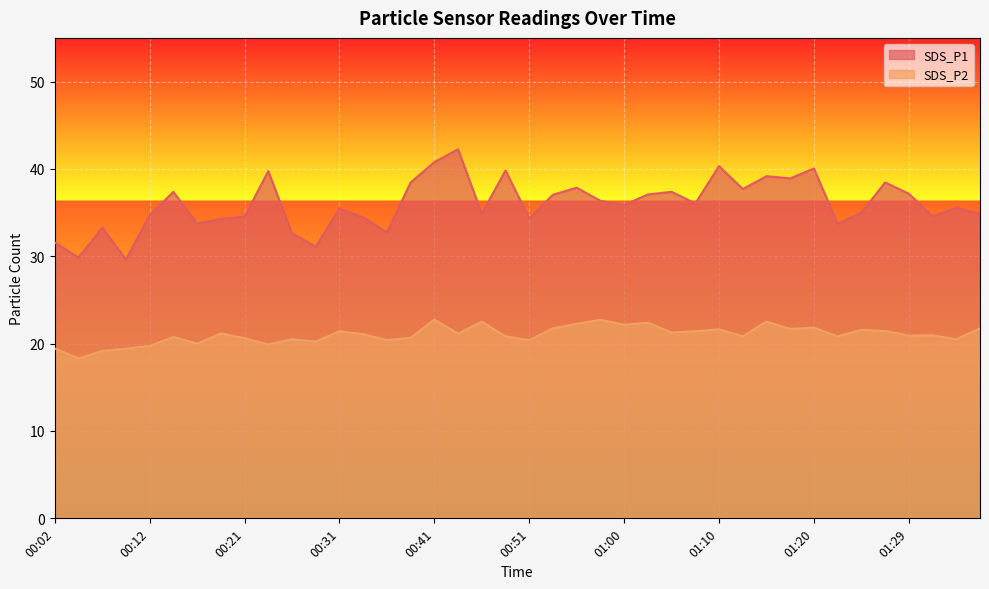

True or false: SDS_P1 and SDS_P2 cross at least once.

False